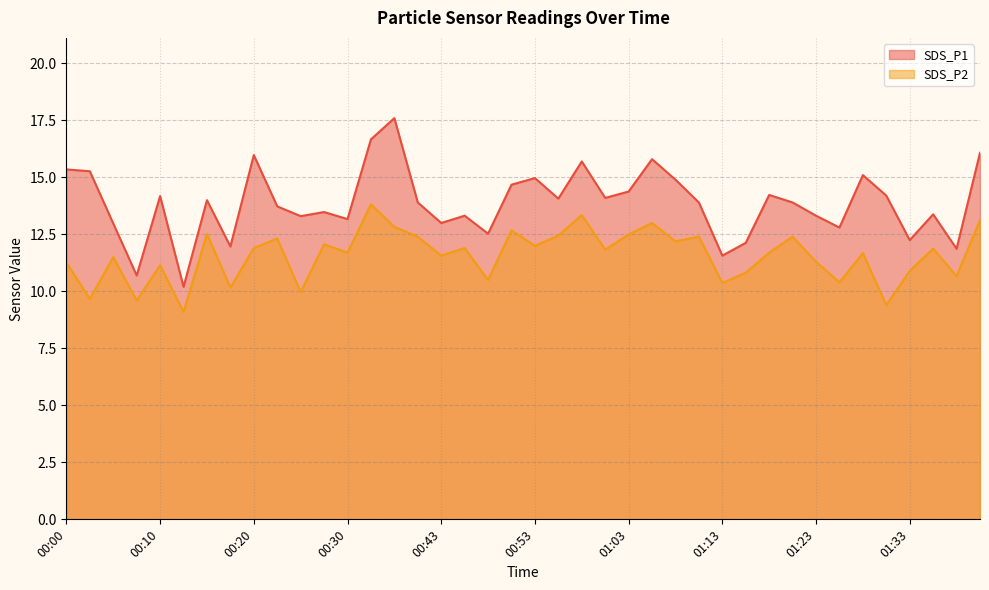

Which has a higher value, 00:30 or 01:33?

00:30